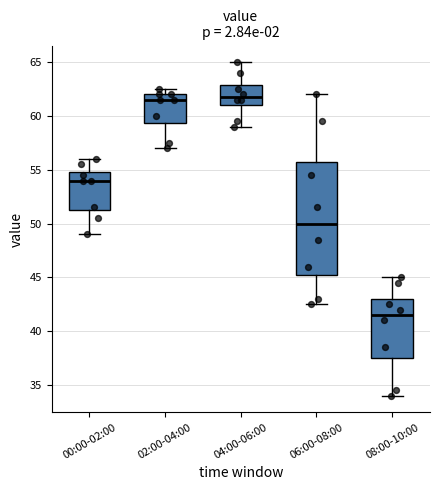

Comparing the boxes themselves (not the whiskers), which one is the tallest?

06:00-08:00